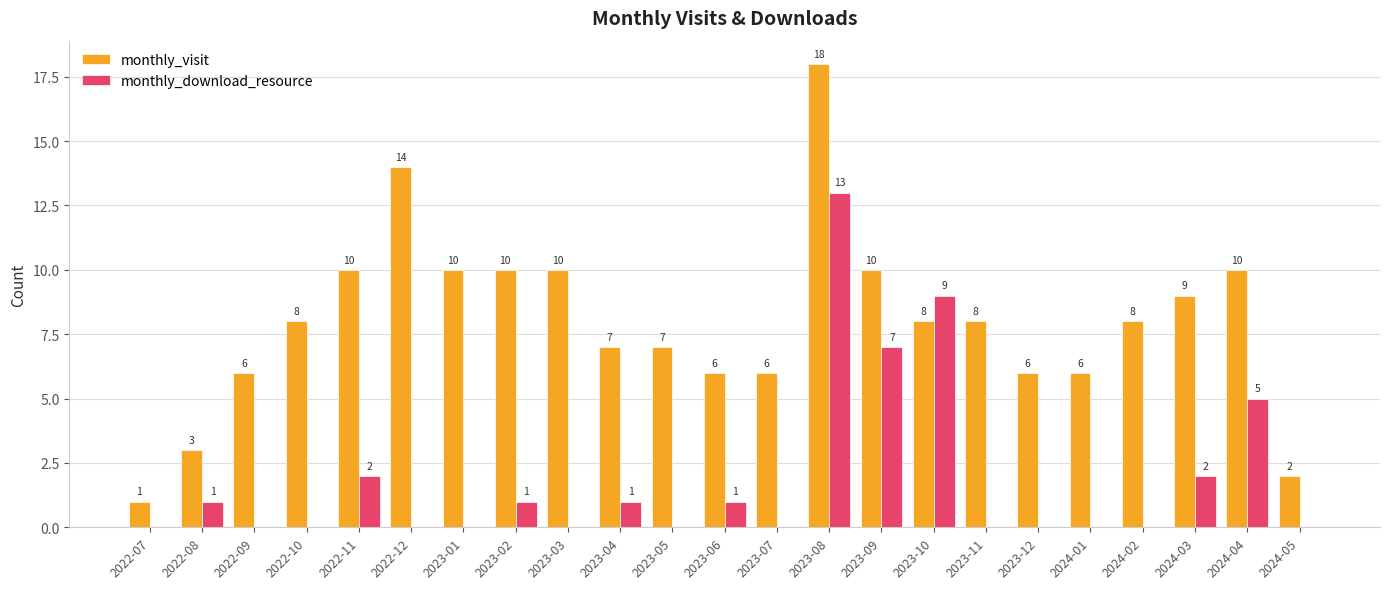

What is the total value across all series at 2022-07?

1